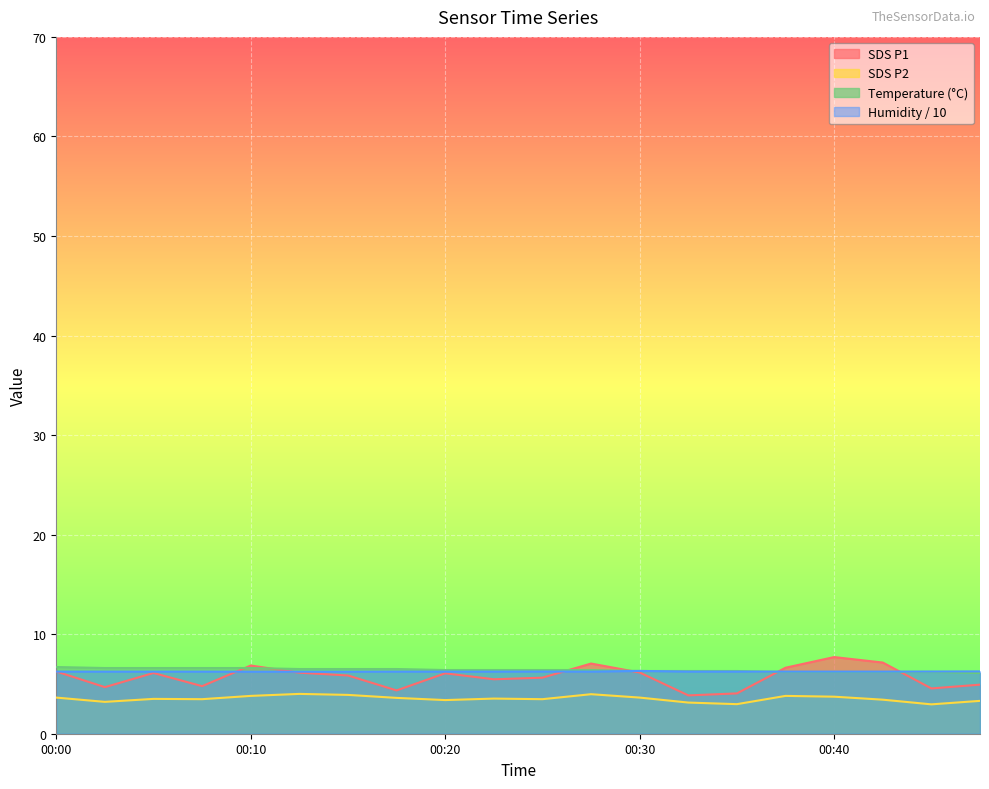

What are all the series names shown in the legend?

SDS P1, SDS P2, Temperature (°C), Humidity / 10